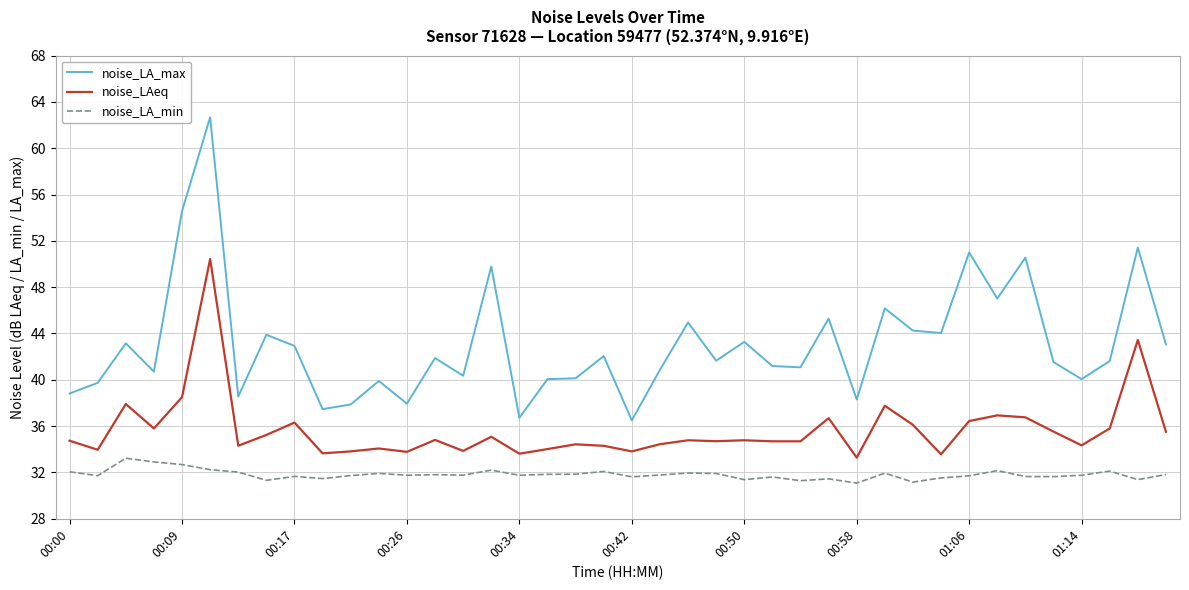

What is the smallest value displayed?

31.1